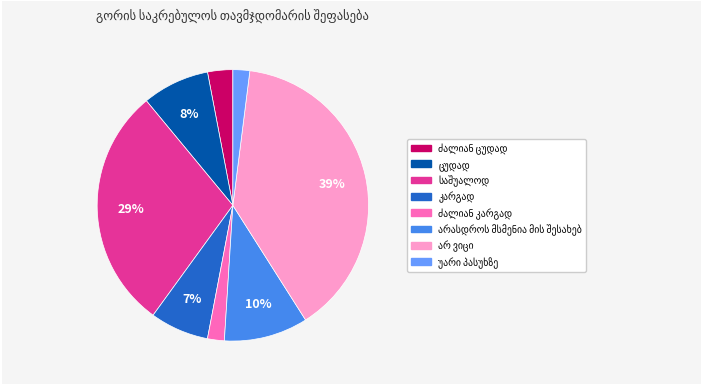

Does any single category account for the majority?

No